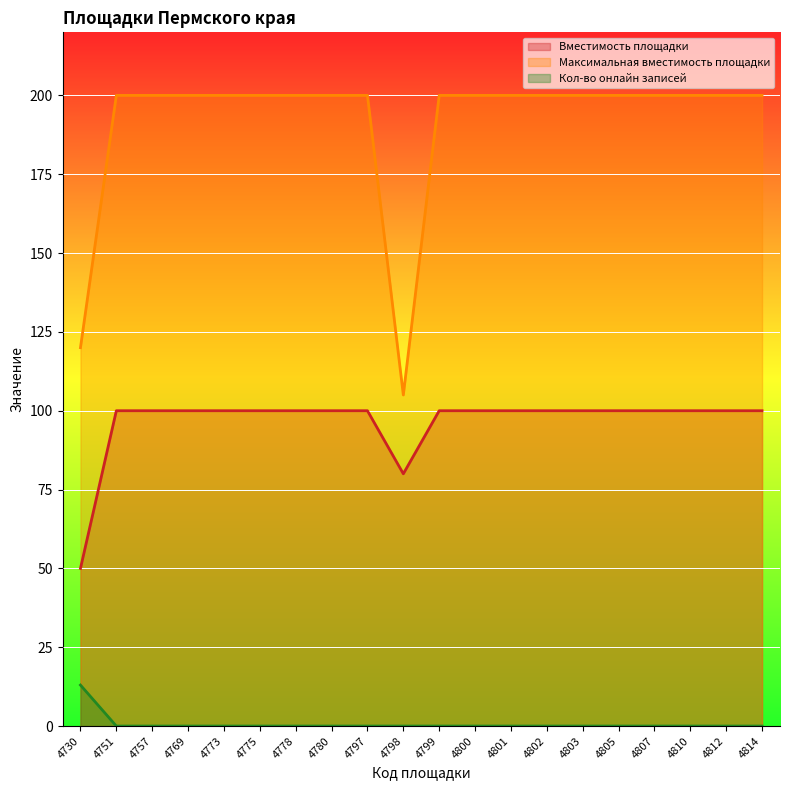

List the series in order of their peak value, highest first.

Максимальная вместимость площадки, Вместимость площадки, Кол-во онлайн записей